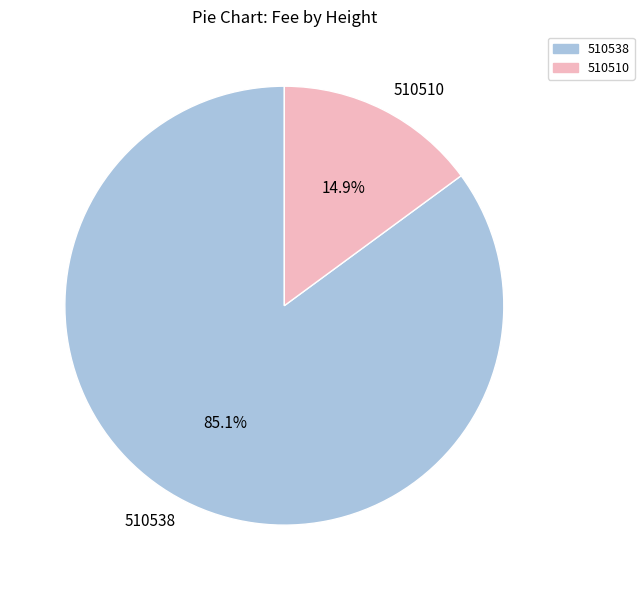

Which category has the smallest portion of the pie?

510510